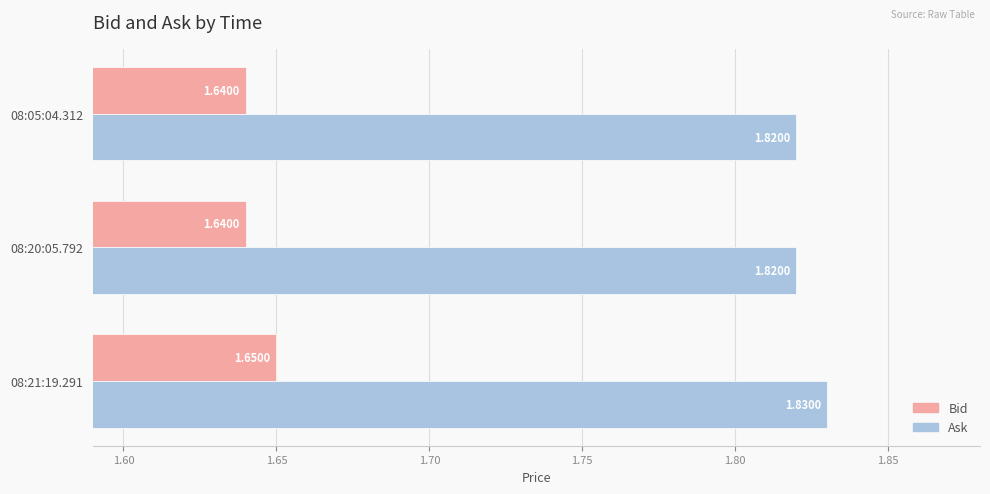

Rank the series at 08:21:19.291 from highest to lowest value.

Ask, Bid